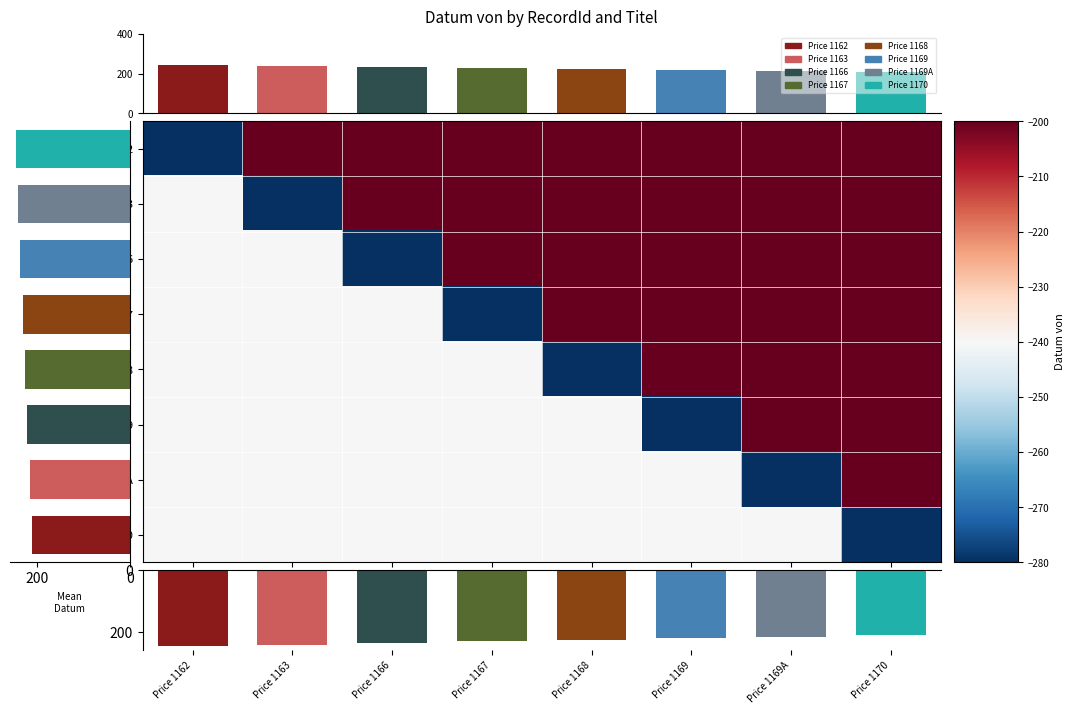

What is the average value of the price.1163 series?

-215